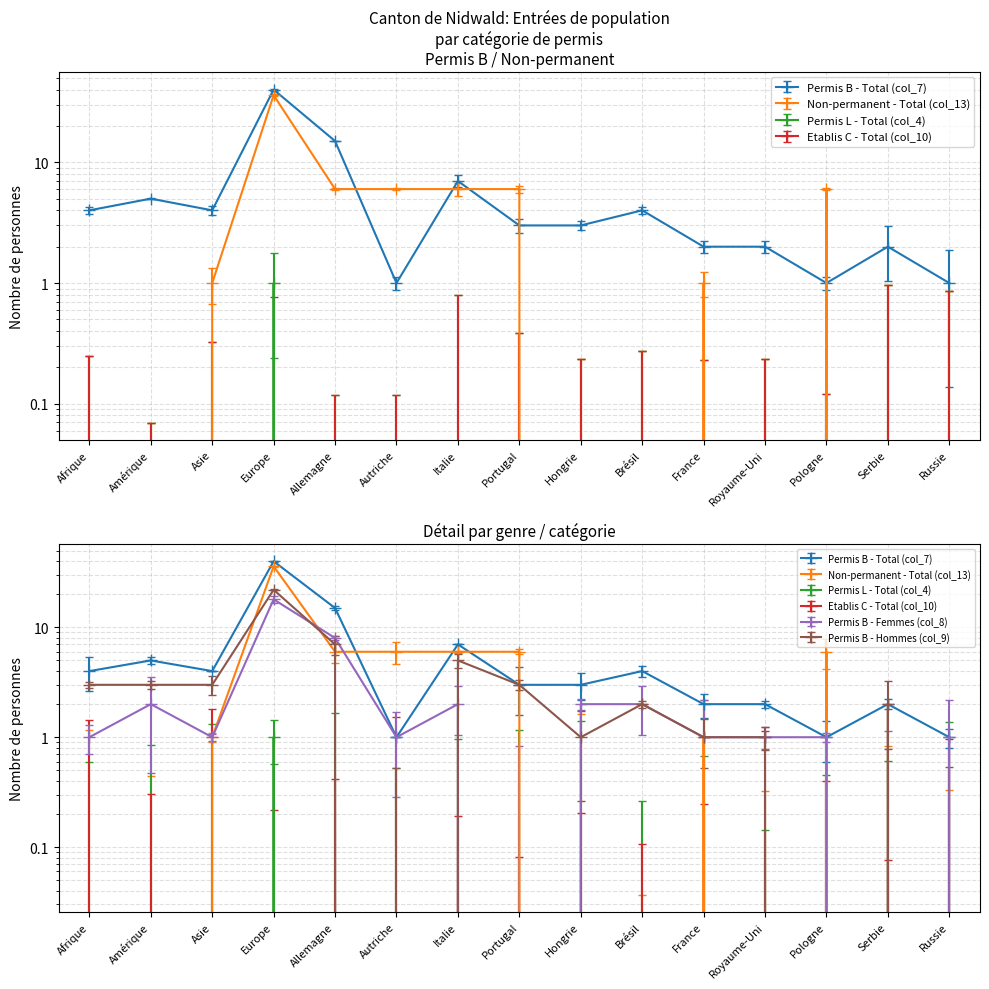

What is the difference between the maximum and second lowest values in the Permis B - Hommes (col_9) series?

22